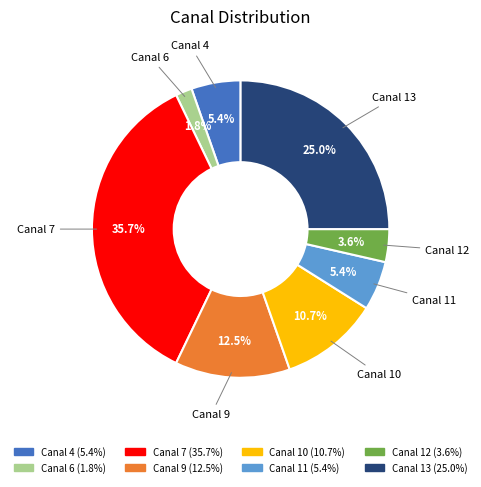

Is there a majority slice in this chart?

No